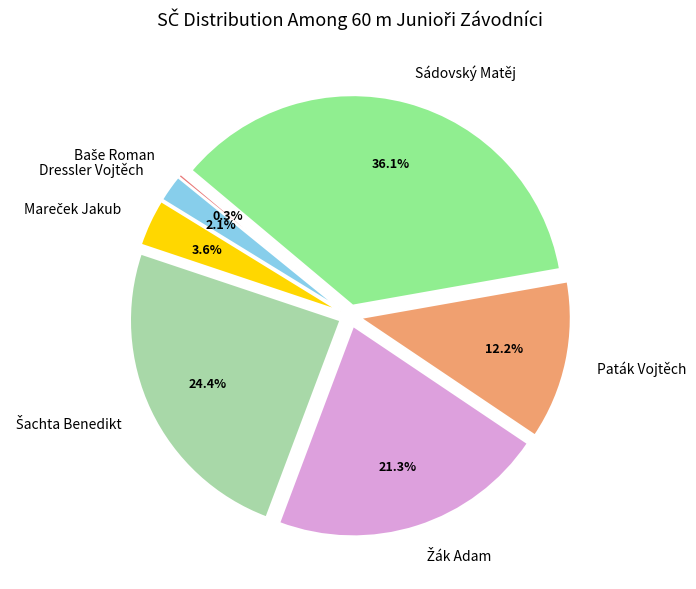

What is the largest slice in the pie chart?

Sádovský Matěj